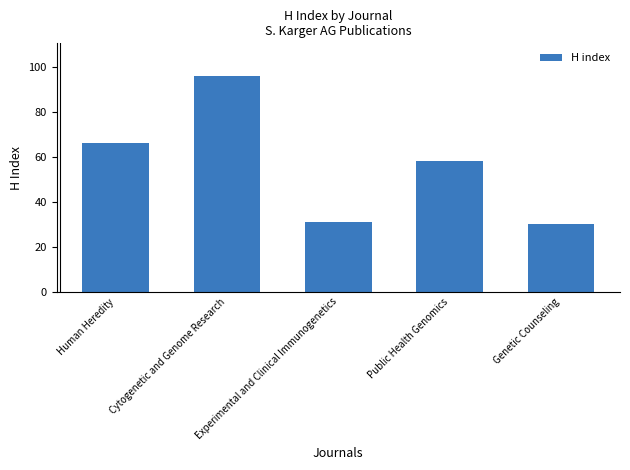

At which category does the chart reach its minimum across all series?

Genetic Counseling